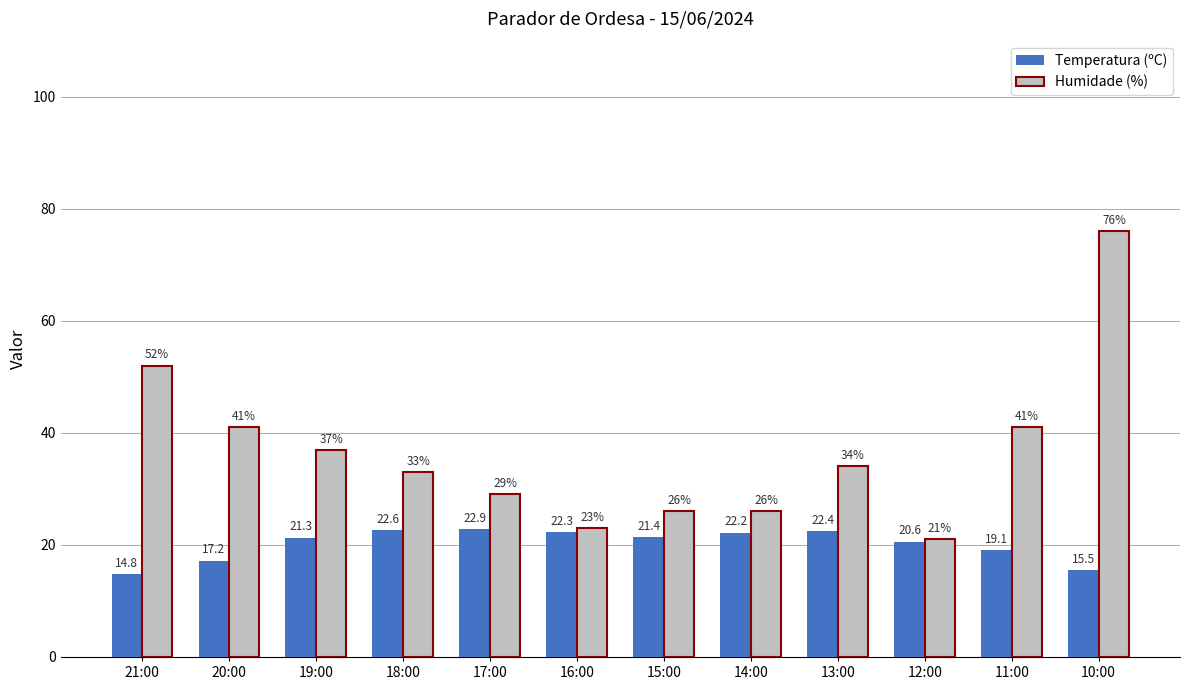

Is it true that Temperatura (ºC) equals 20.6 at 12:00?

True